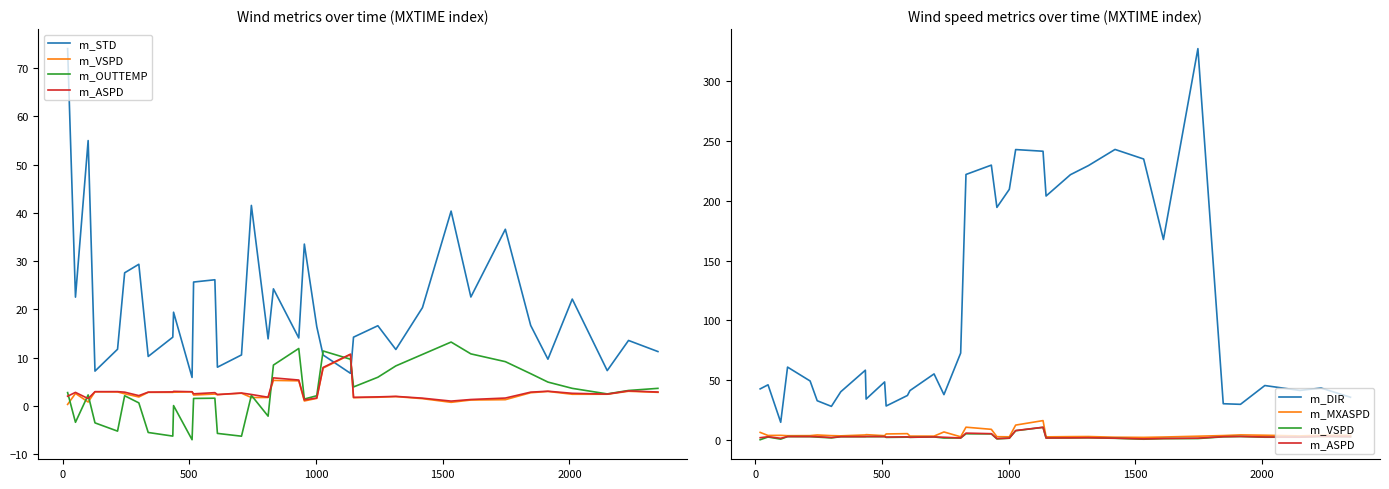

What is the difference between the maximum and second lowest values in the m_DIR series?

298.8